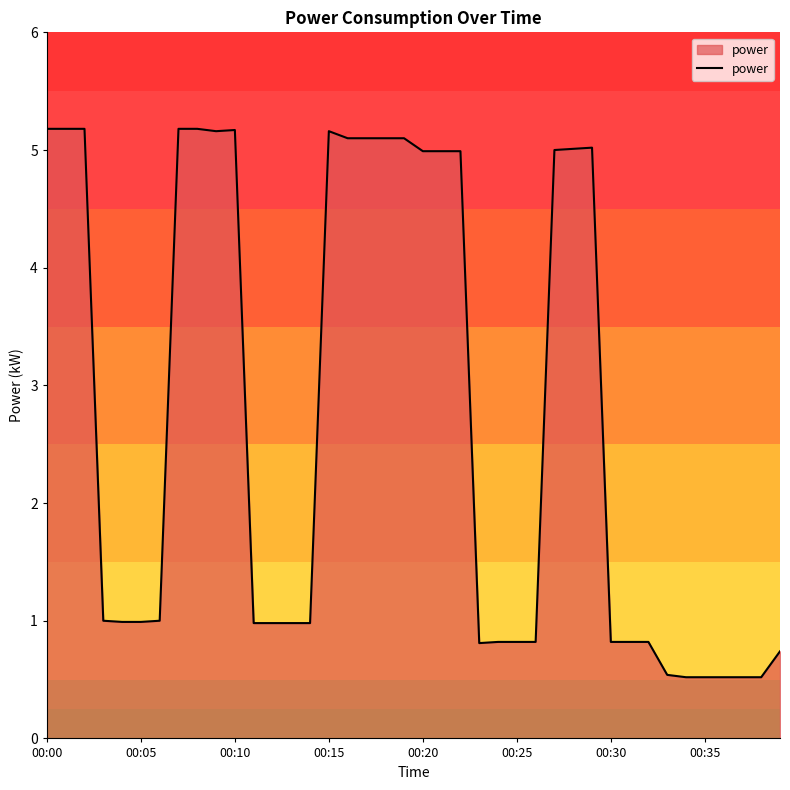

What is the greatest value displayed?

5.2